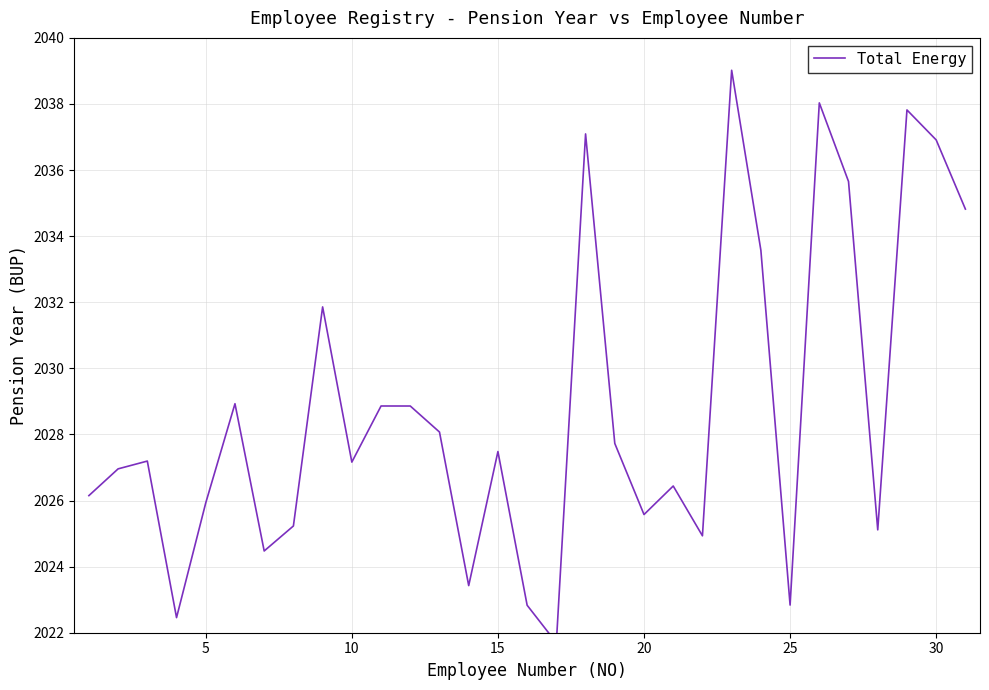

Is it true that the value at 8 is 574.7?

False